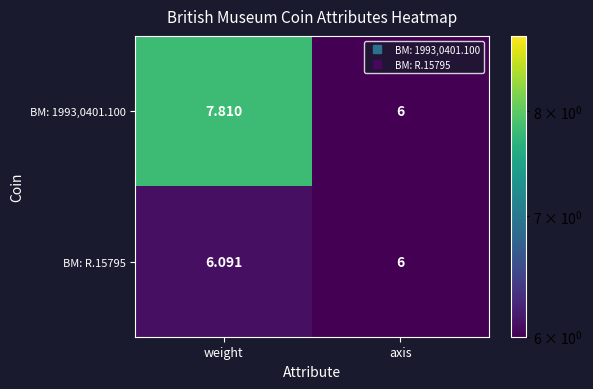

At which label does BM: 1993,0401.100 reach its minimum?

axis